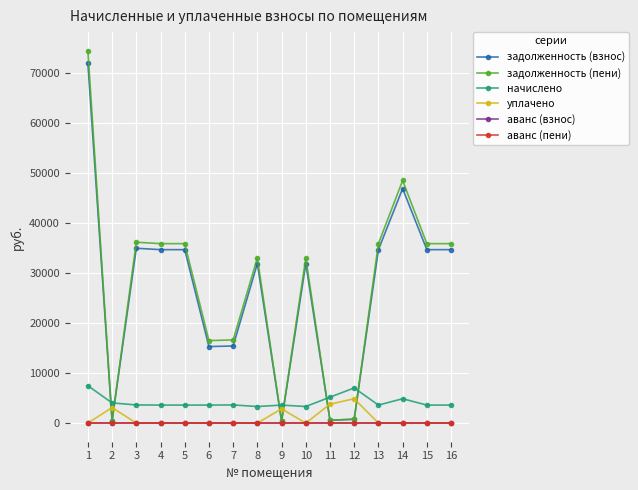

Does the chart have visible grid lines?

Yes